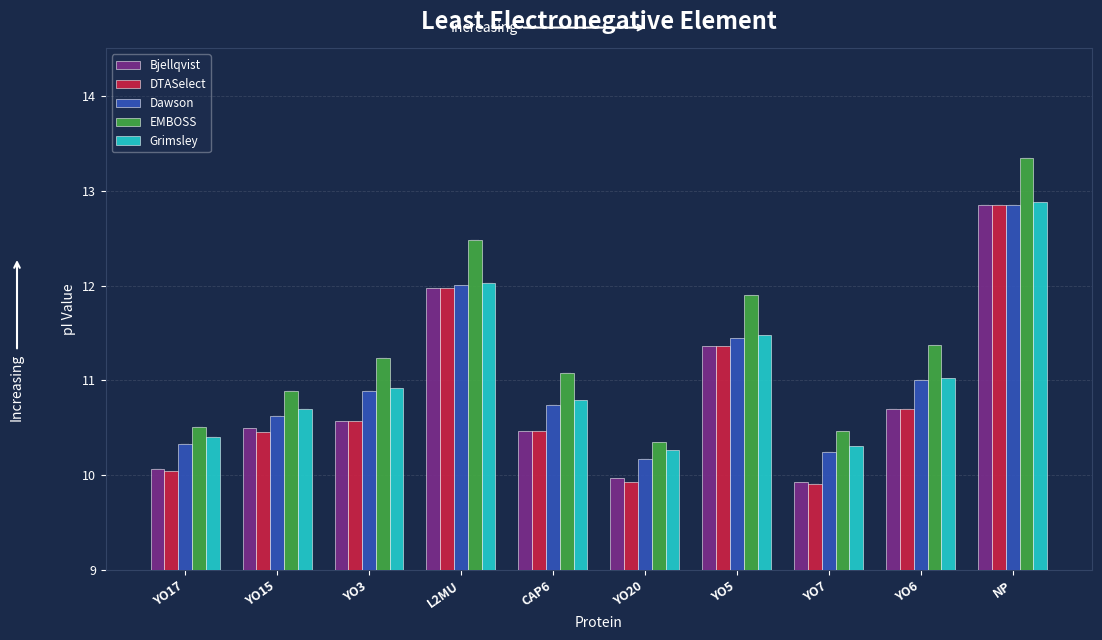

What is the maximum value shown in the chart?

13.3